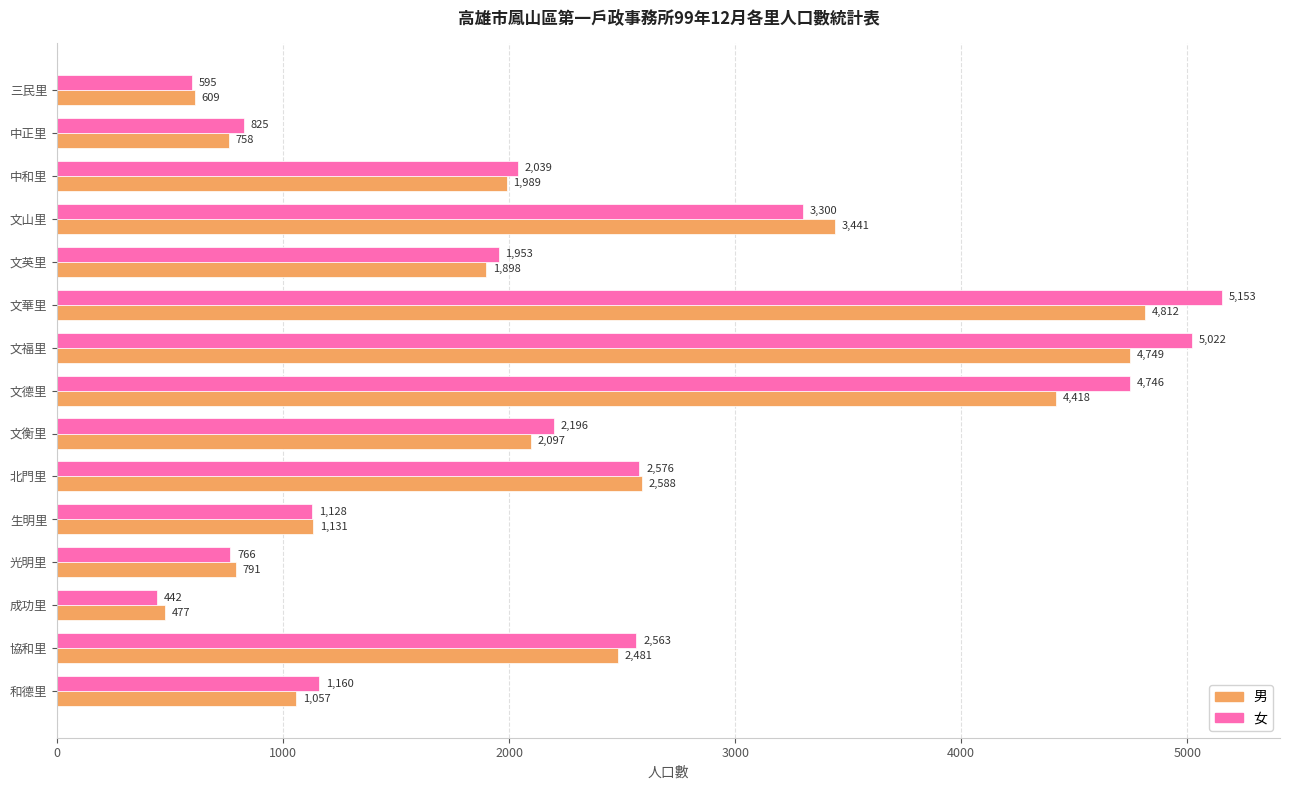

What is the sum of all 男 values?

33296